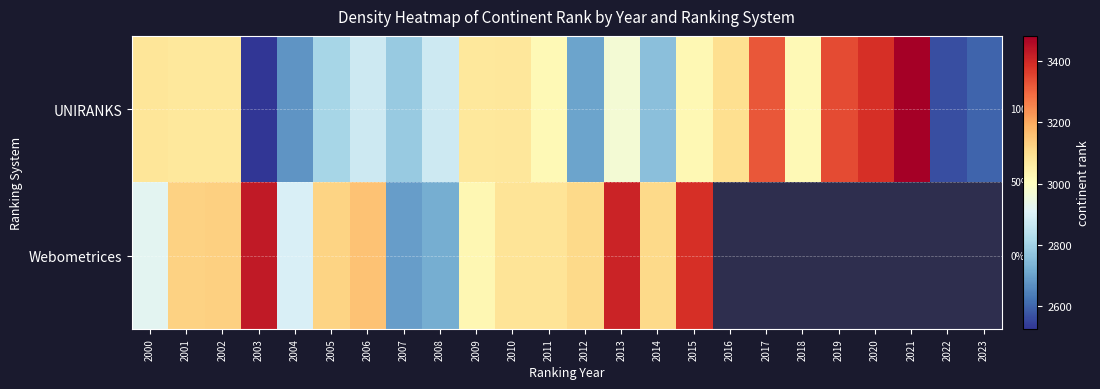

Rank the series at 2015 from highest to lowest value.

Webometrices, UNIRANKS